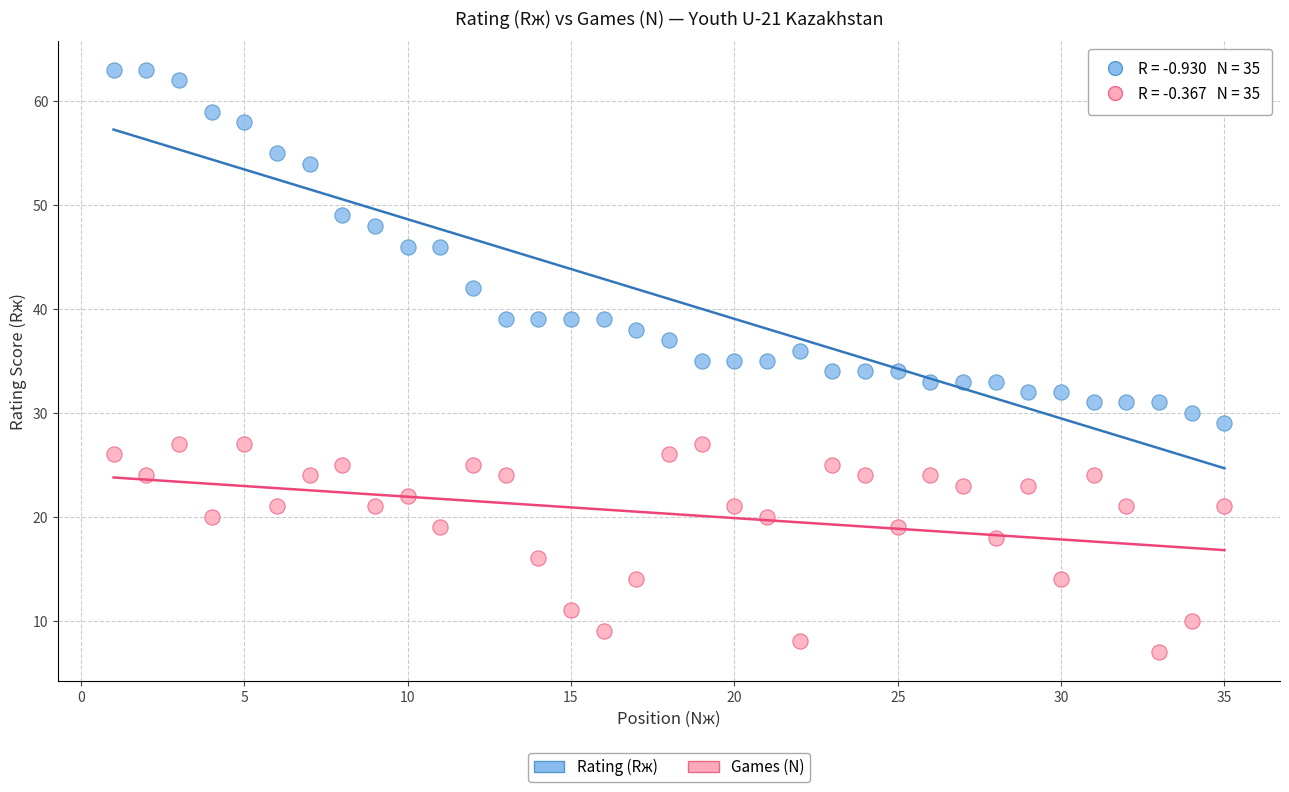

Across all data points, what is the range of X values (max minus min)?

34